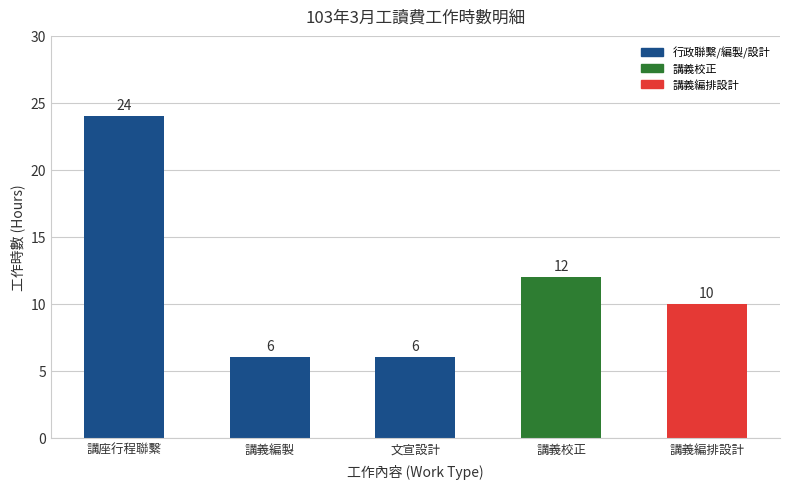

What is the maximum value shown in the chart?

24